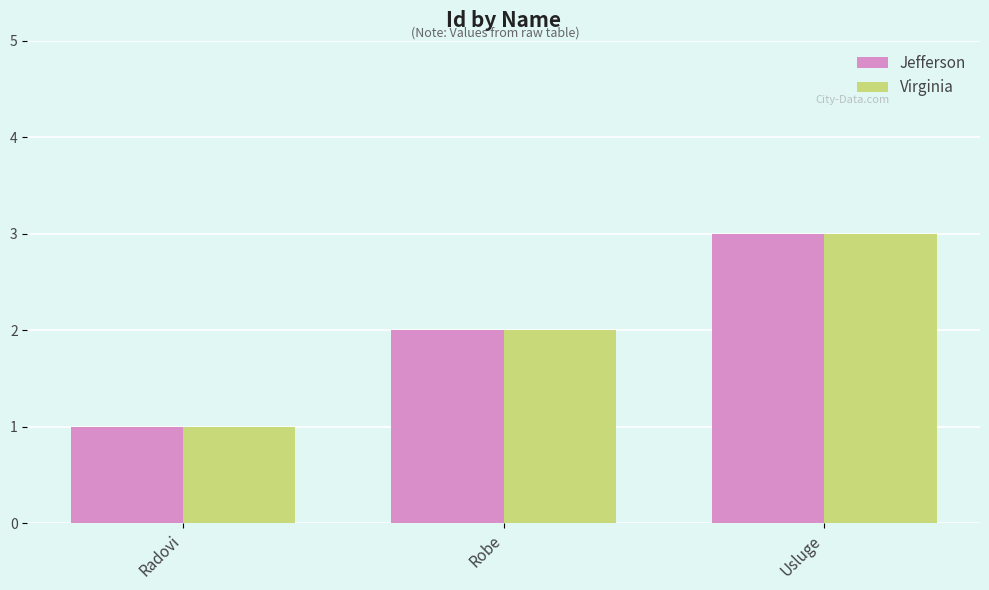

What are all the series names shown in the legend?

Jefferson, Virginia